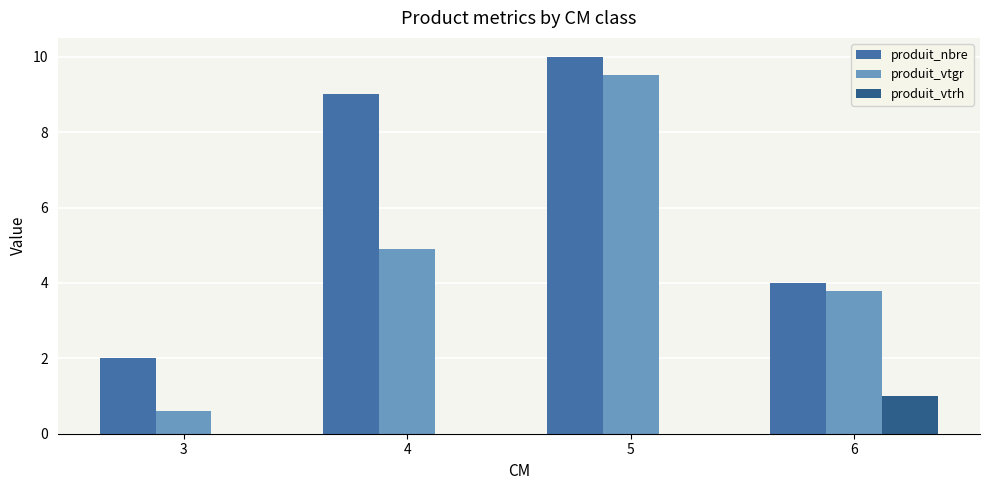

Is it true that produit_nbre equals 1.0 at 3?

False